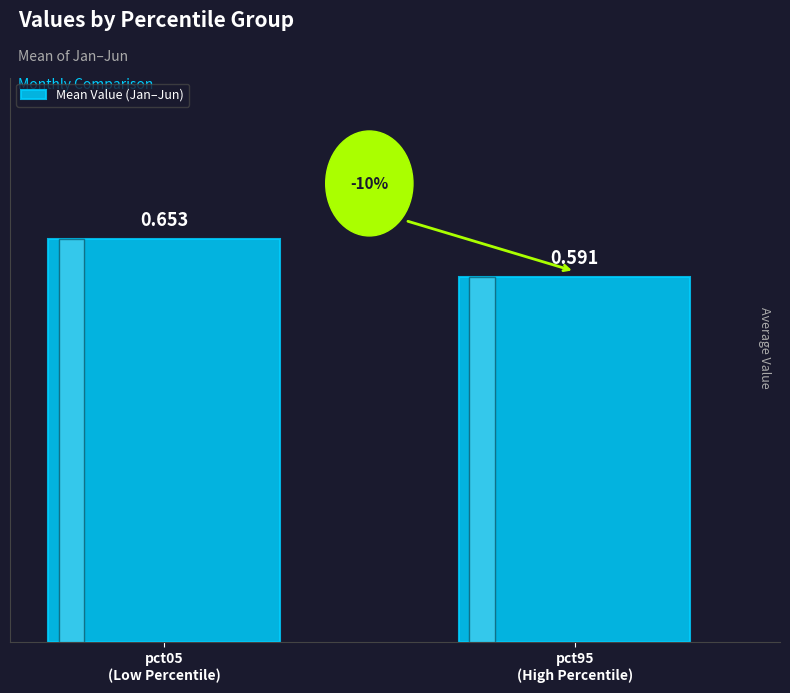

What position from the right is pct95
(High Percentile)?

1